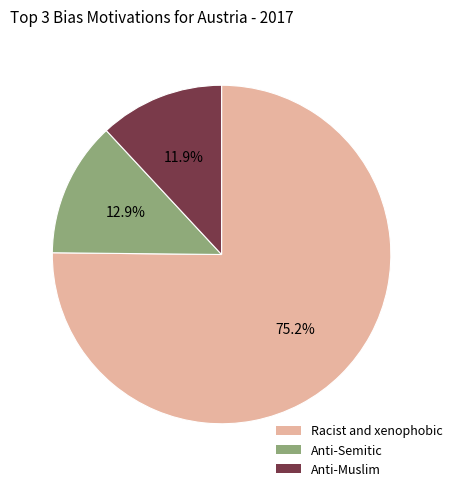

Does any single category account for the majority?

Yes